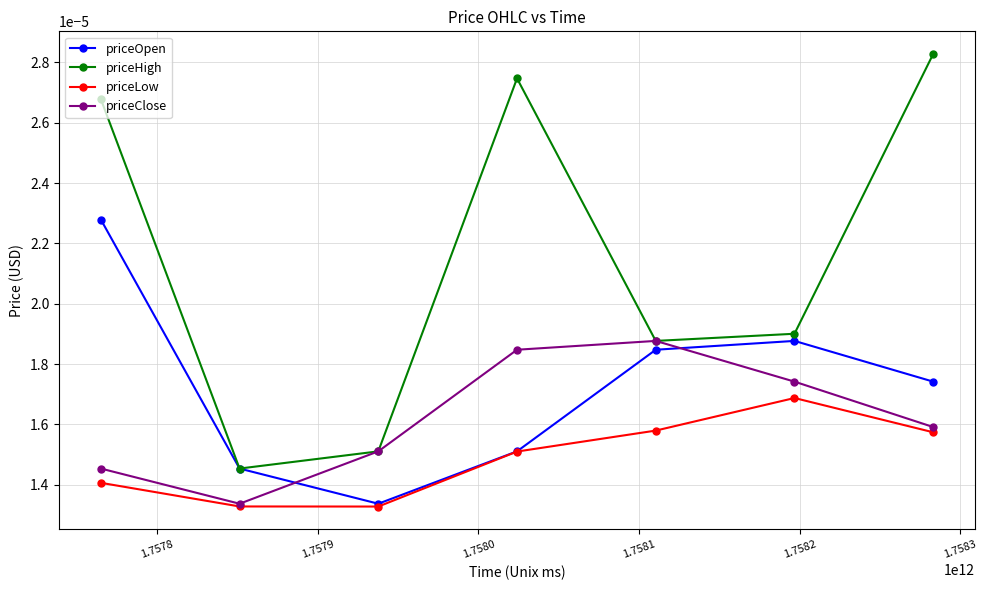

At how many categories does at least one series exceed 0?

7